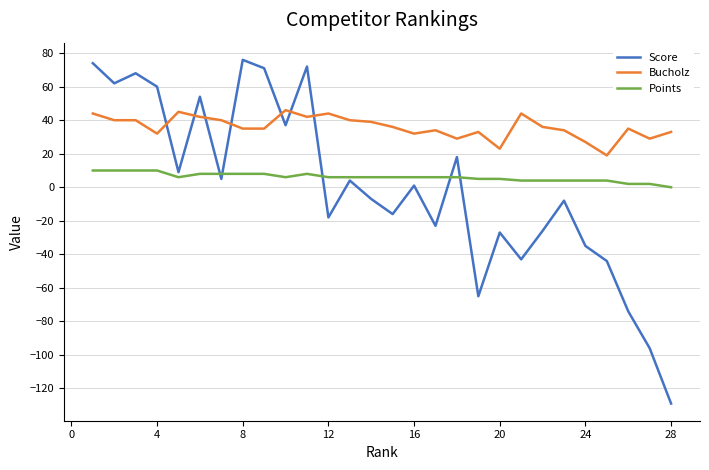

What is the greatest value displayed?

76